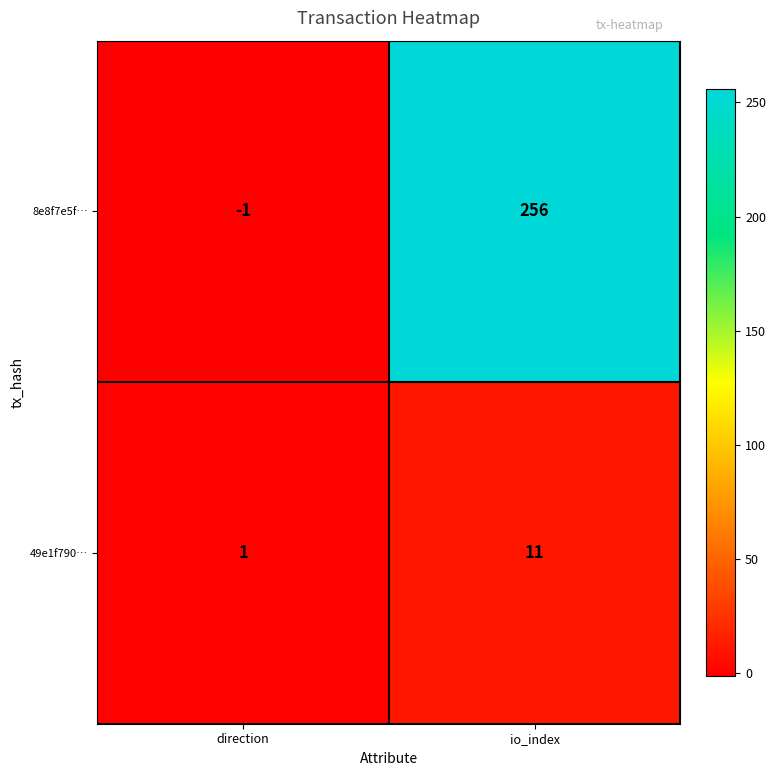

At io_index, list the series in order from largest to smallest.

8e8f7e5f…, 49e1f790…